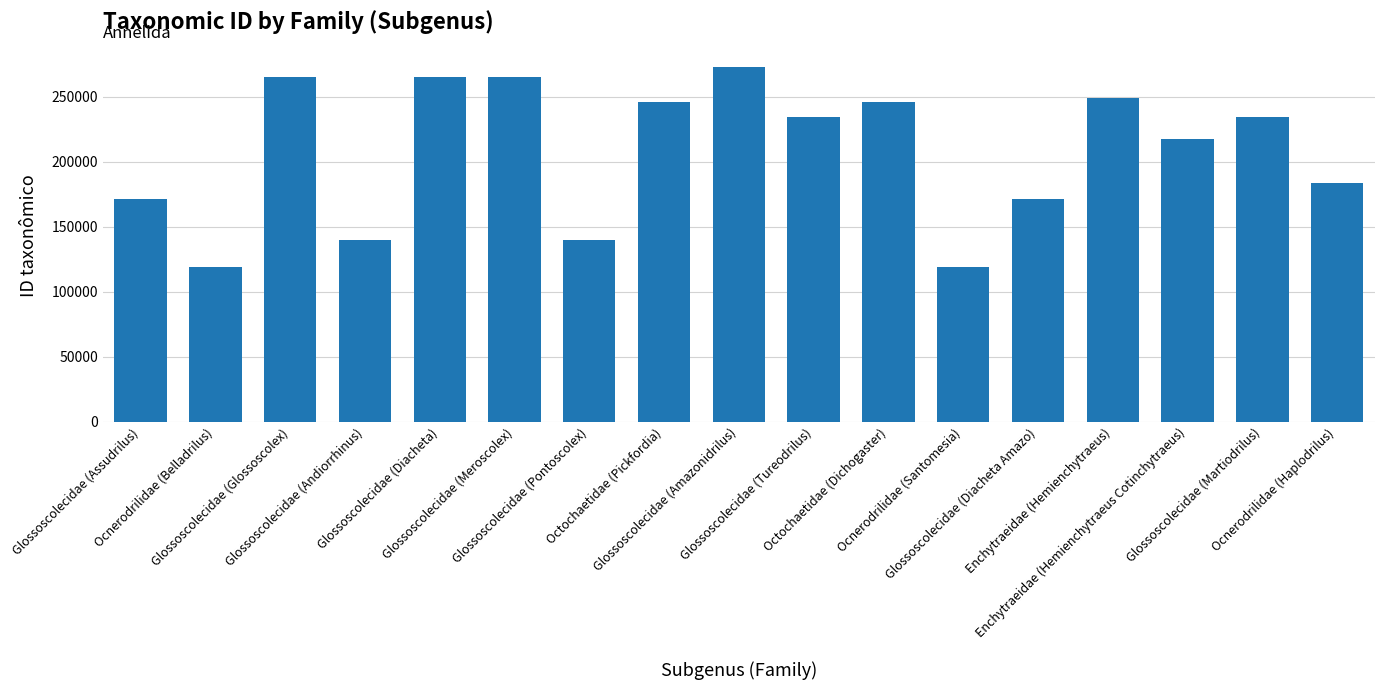

The value at Glossoscolecidae (Glossoscolex) is 110066. True or false?

False